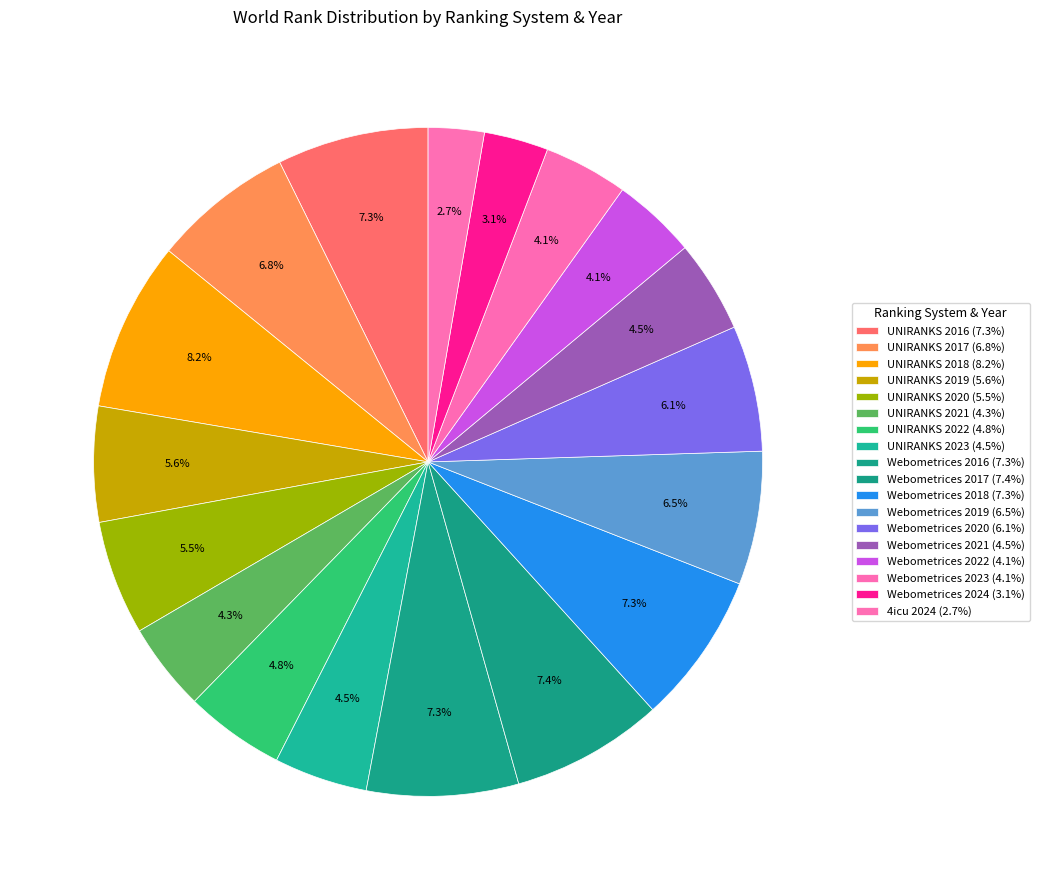

Between UNIRANKS 2018 and Webometrices 2022, which is larger?

UNIRANKS 2018